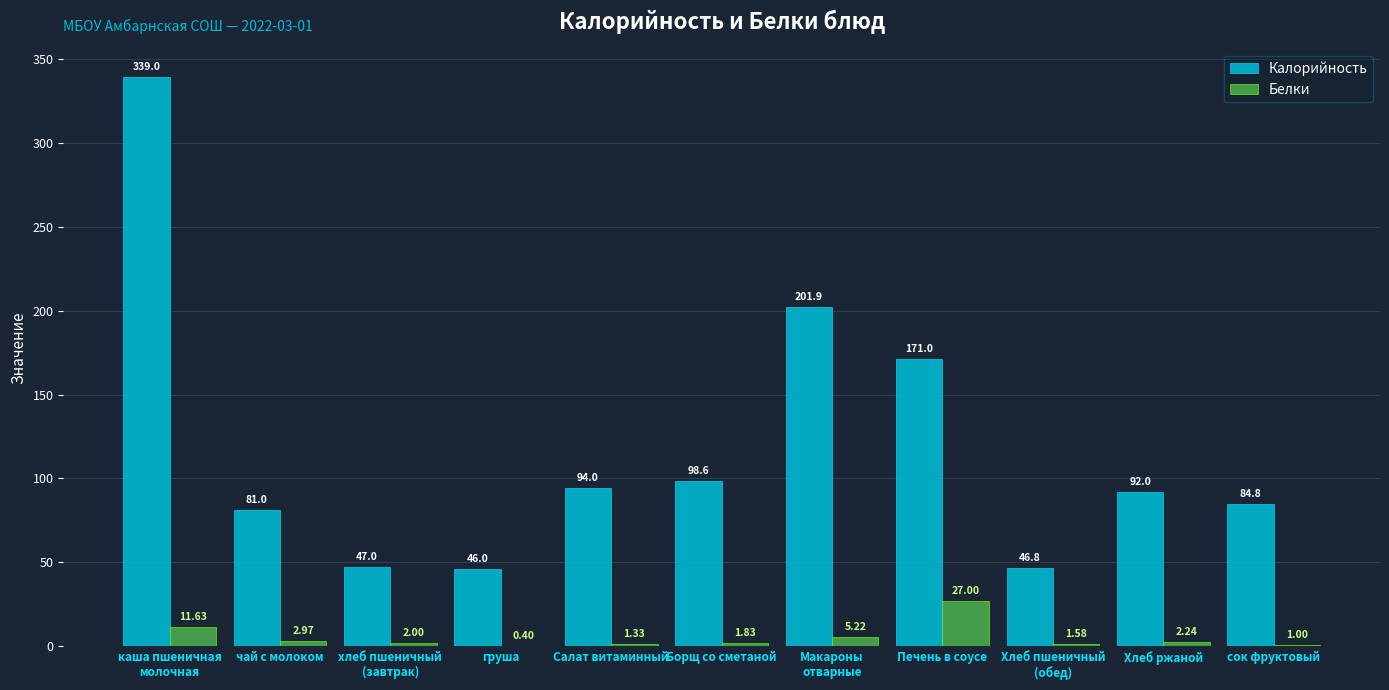

At which category is the sum across all series the highest?

каша пшеничная
молочная